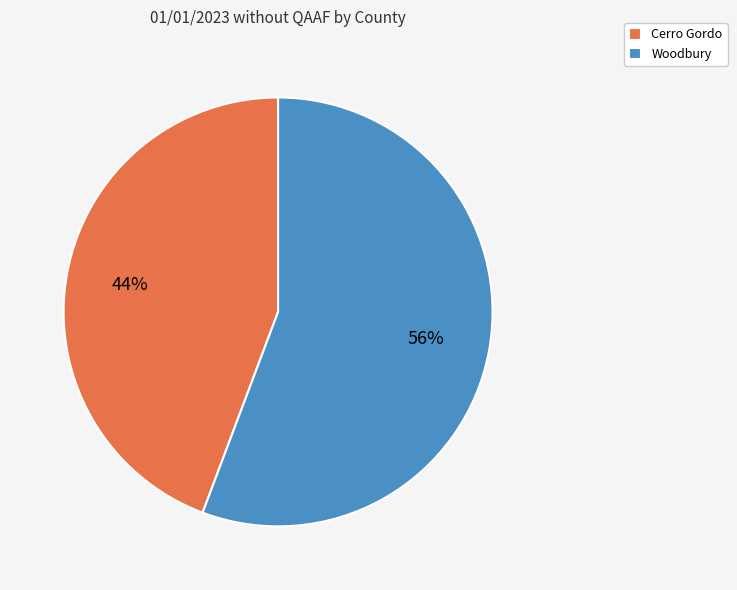

What is the ratio of the value at Cerro Gordo to the value at Woodbury?

0.8